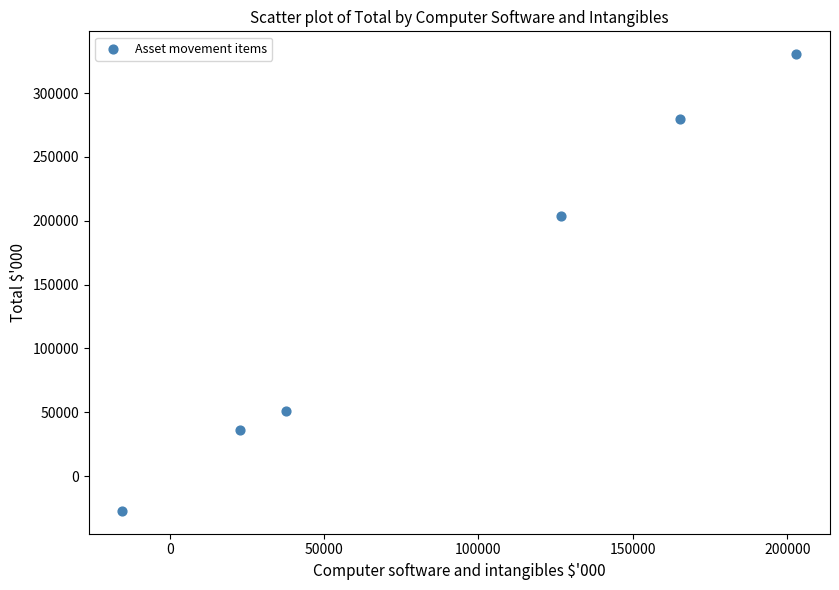

What is the average Y value?

145560